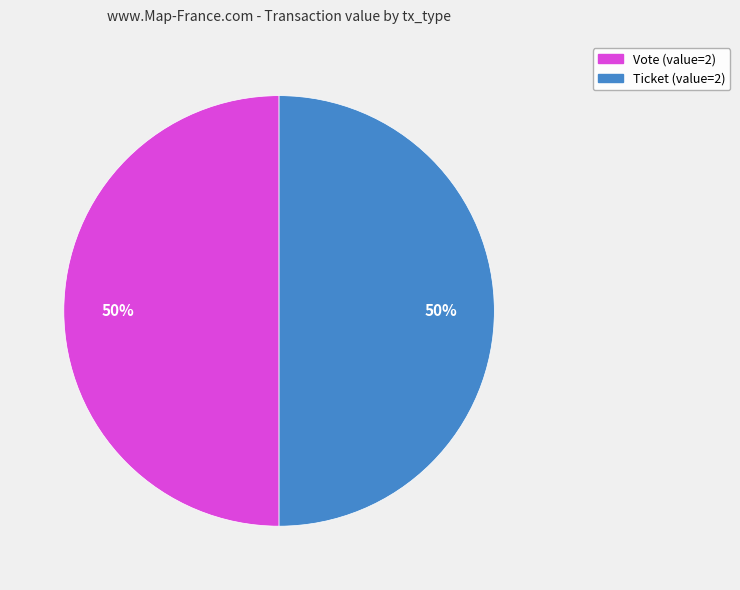

To the nearest percent, what is the average slice percentage?

50%